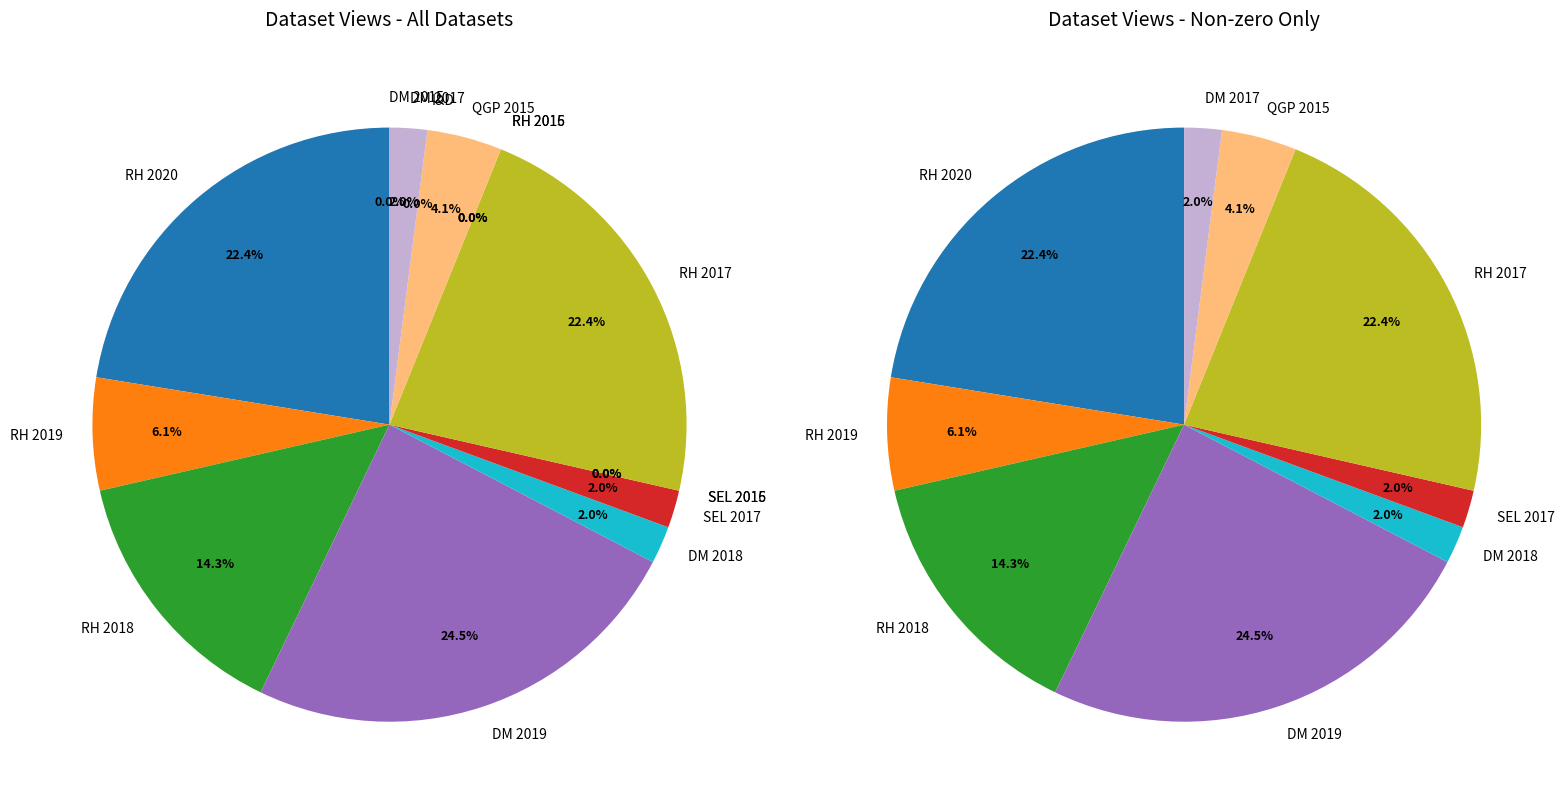

True or false: Qualidade Gestao Publica 2015 accounts for 4% of the total.

True